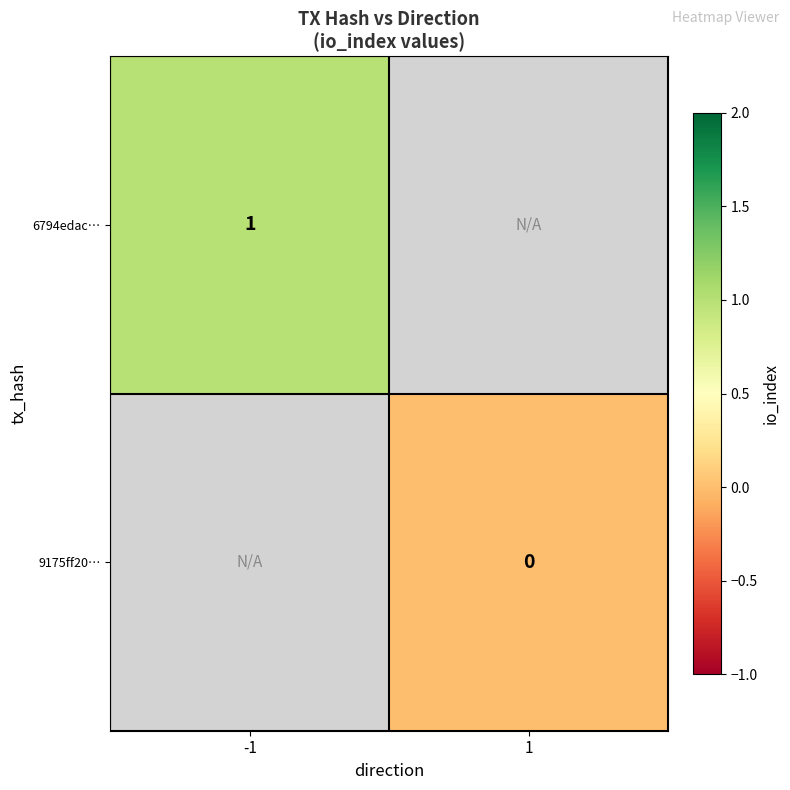

Is it true that 6794edac… equals 2 at -1?

False